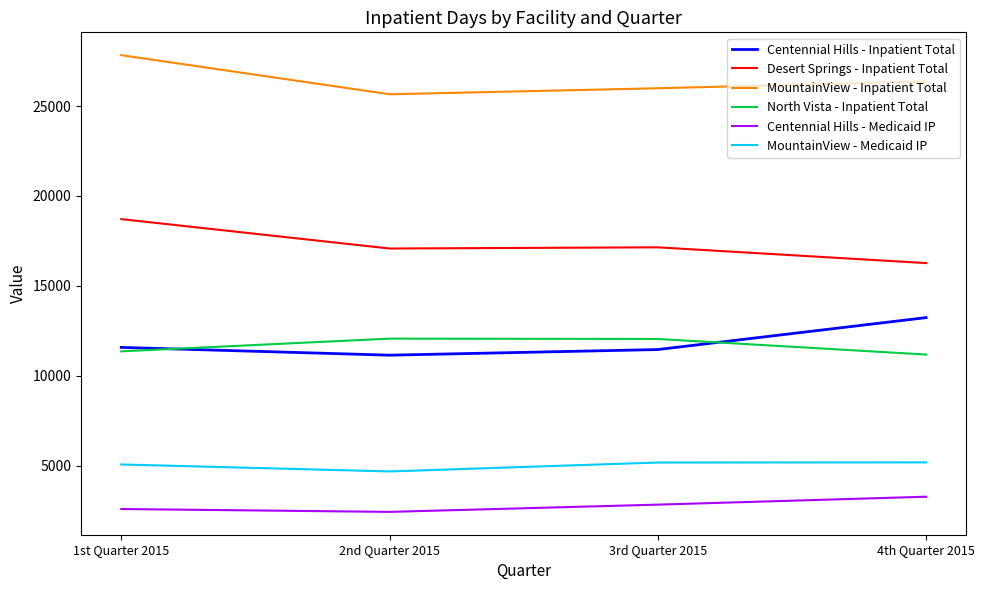

What is the difference between the maximum and minimum values in the Centennial Hills - Medicaid IP series?

843